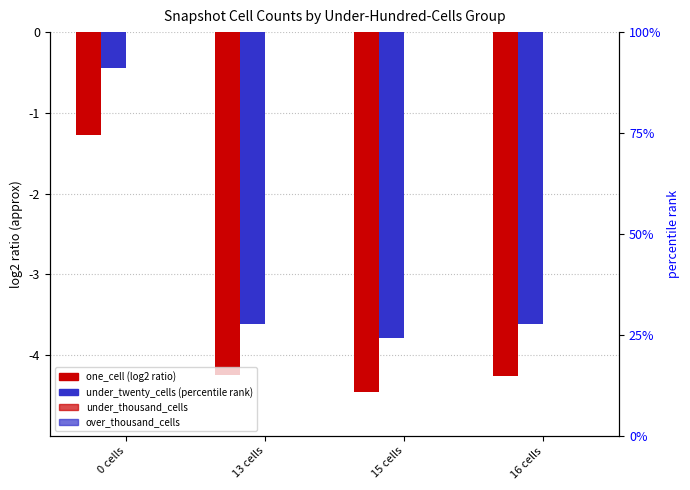

At which category is the sum across all series the highest?

0 cells